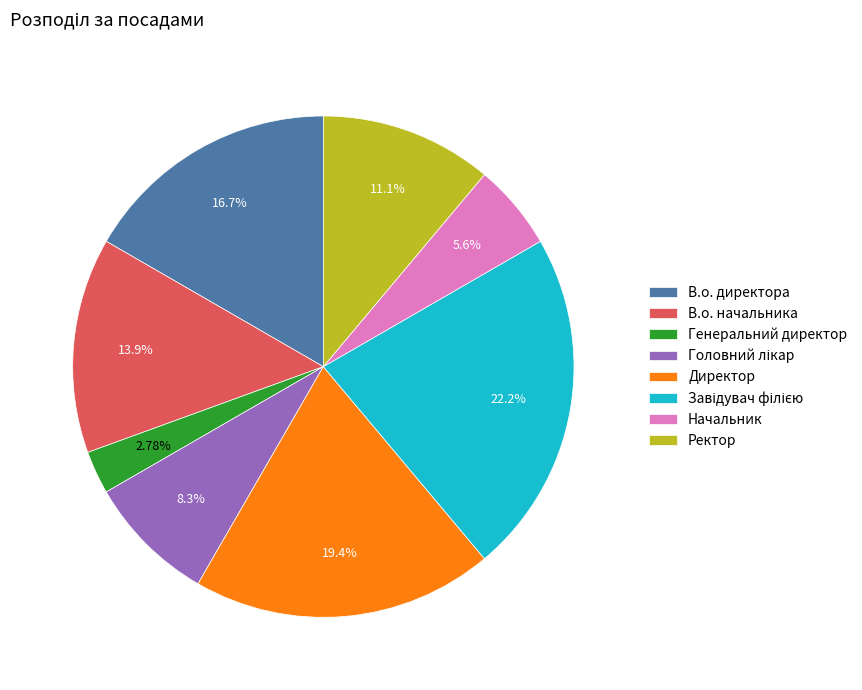

To the nearest percent, what is the average slice percentage?

12%